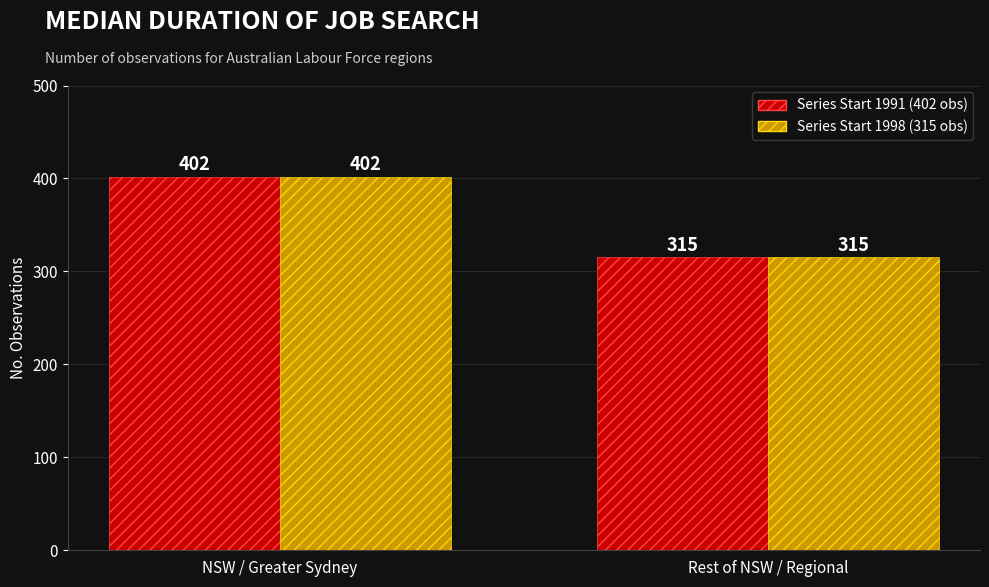

What is the difference between the maximum and minimum values in the Series Start 1998 (315 obs) series?

87